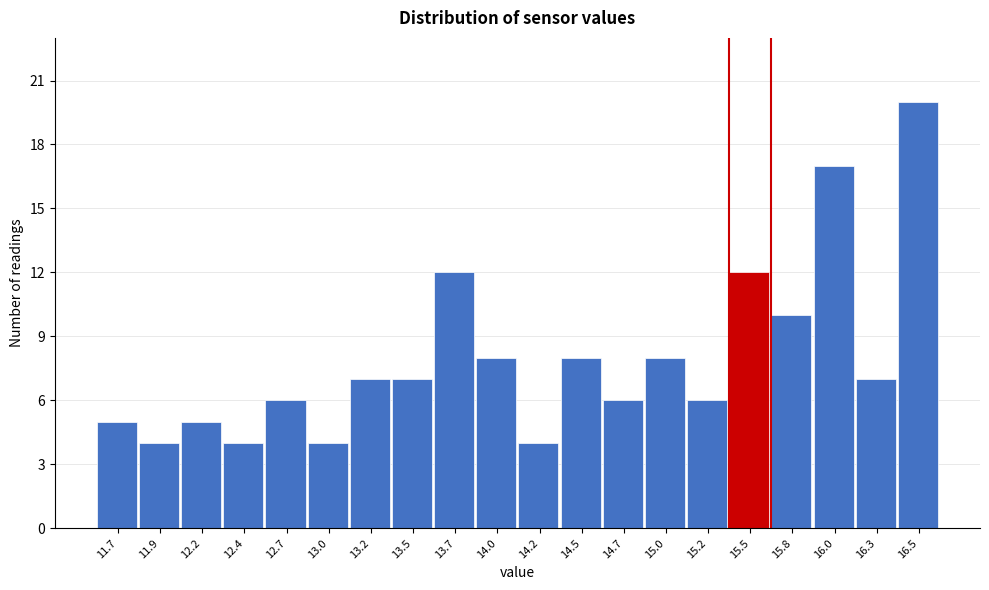

How tall is the bar that spans 11.550 to 11.805 on the x-axis? Neither the bar edges nor the heights are printed on the chart, so give them approximately, as read against the axes.

5